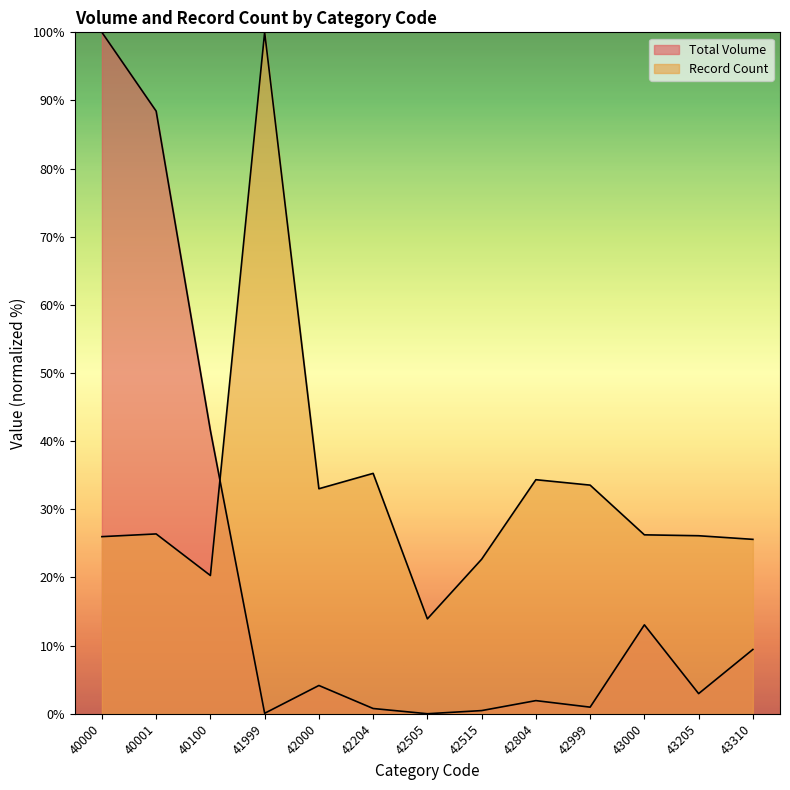

Between 40000 and 41999, which series saw the biggest shift?

Total Volume